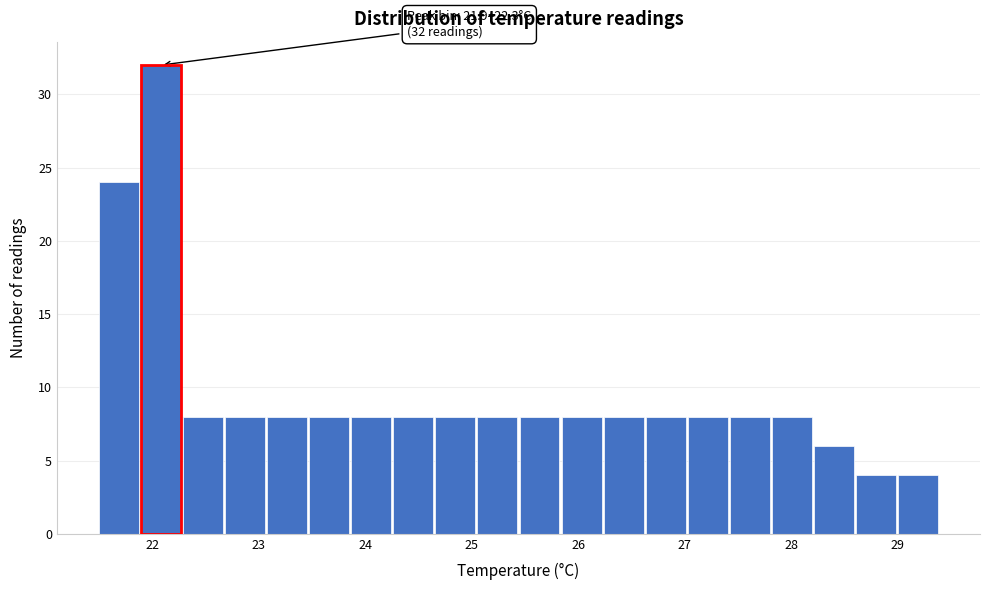

Read against the x-axis, roughly where is the centre of the tallest bar?

22.1